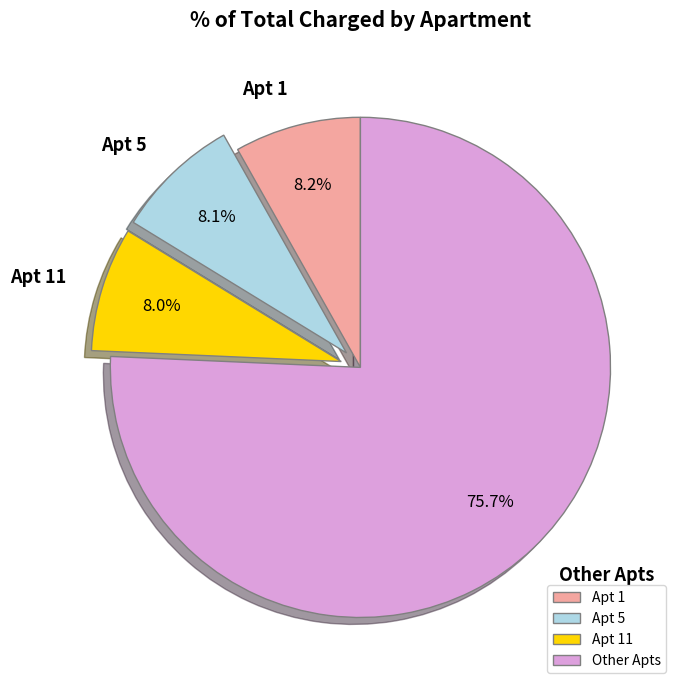

Count the number of slices in the pie.

4